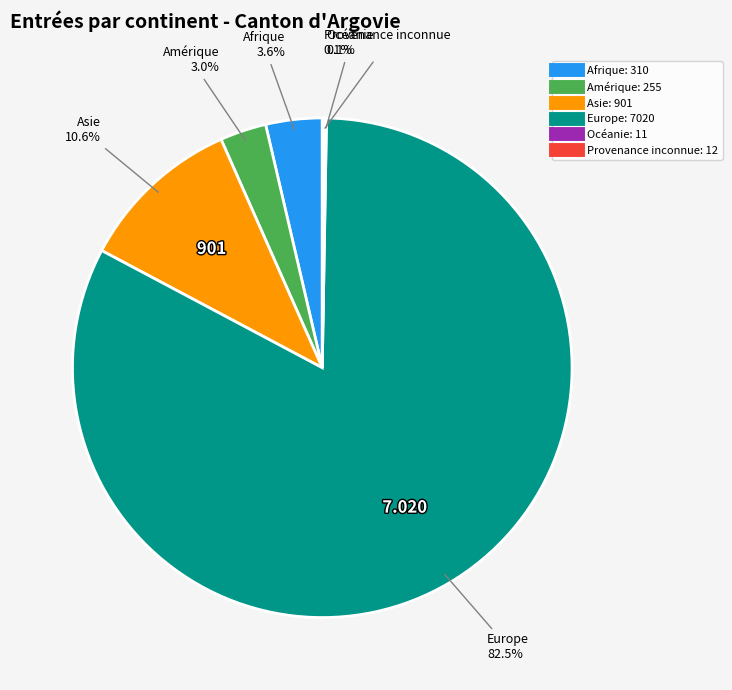

Which has a higher value, Asie or Afrique?

Asie